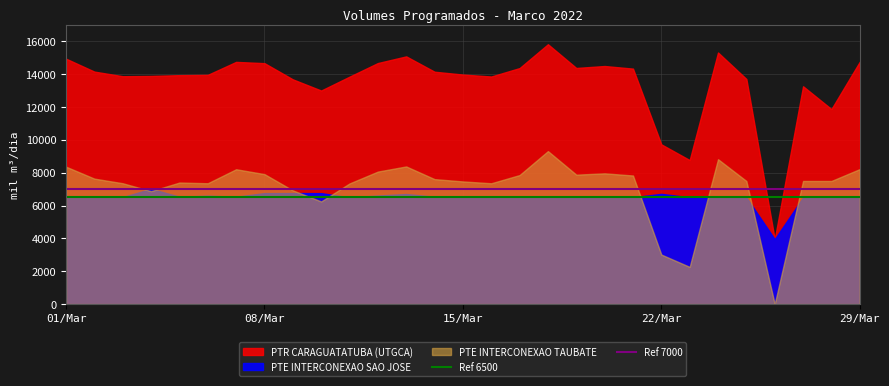

What is the sum of all Ref 7000 values?

14000